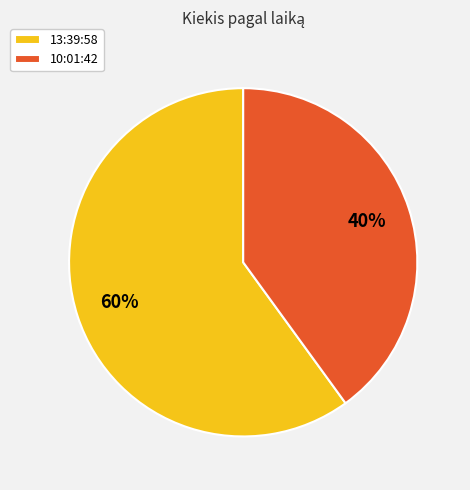

Rank the categories by value from lowest to highest.

10:01:42, 13:39:58